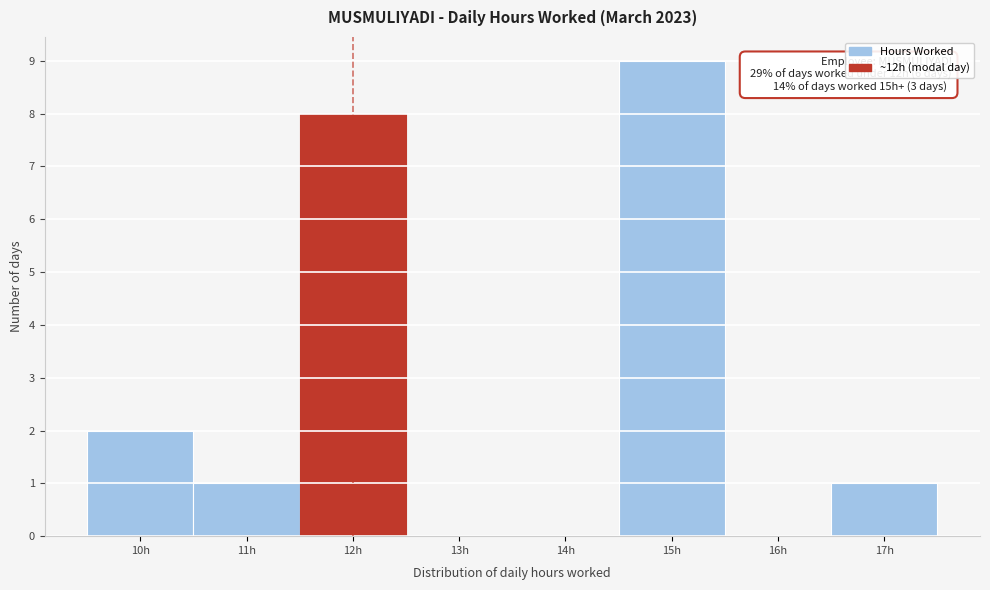

Over which range of the x-axis is the bar tallest?

14.5 to 15.5